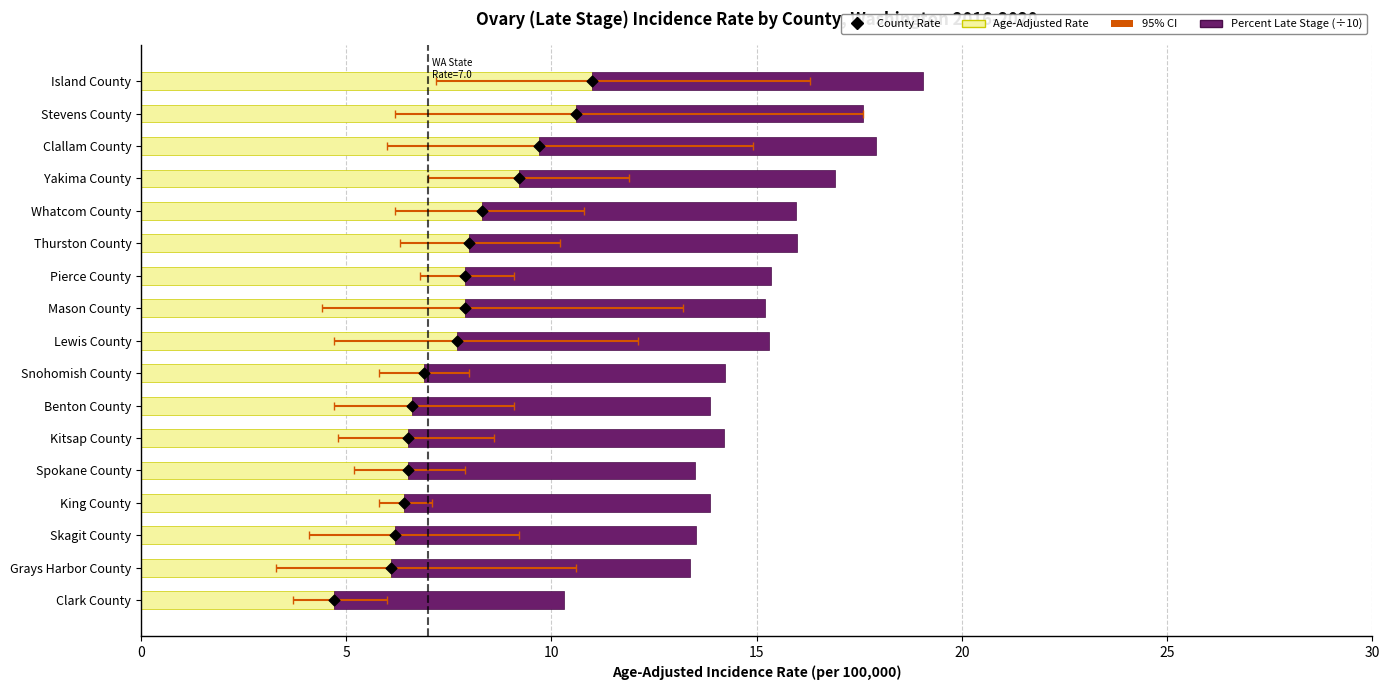

Is the value of County Rate at 10 greater than the value of Percent Late Stage (÷10) at 15?

No